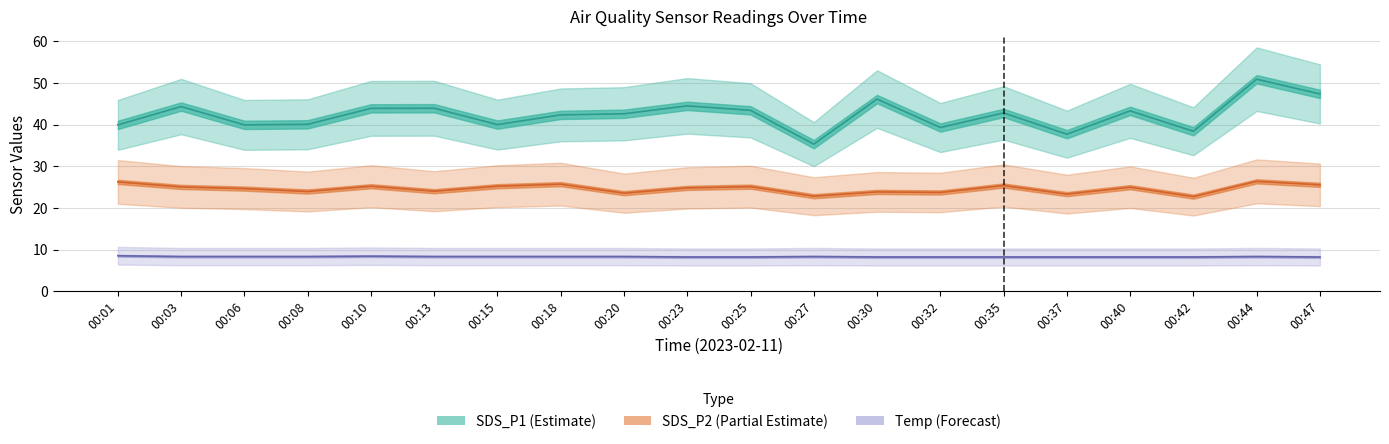

Is this an area chart (filled region under the line)?

No